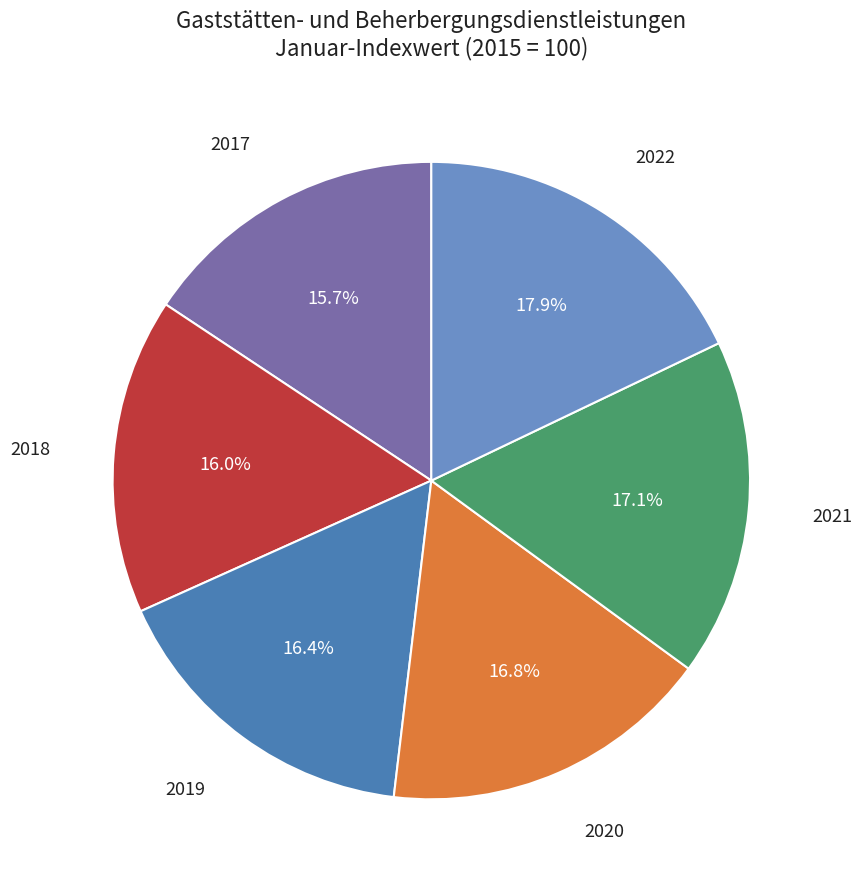

Is there any slice that represents more than half of the pie?

No